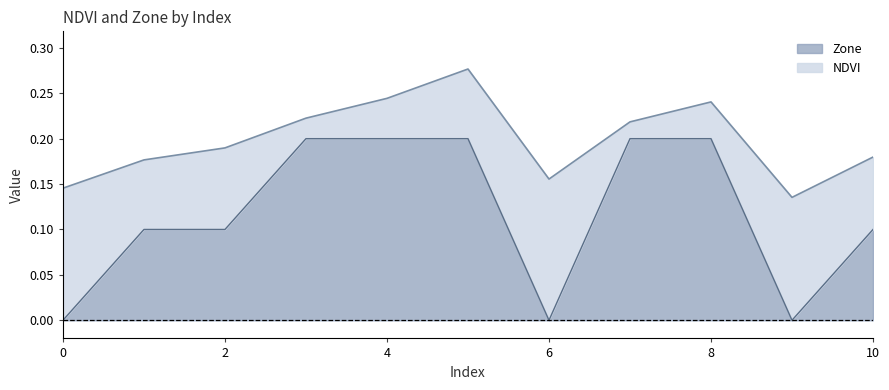

What is the spread (max minus min) of values at 2?

0.1